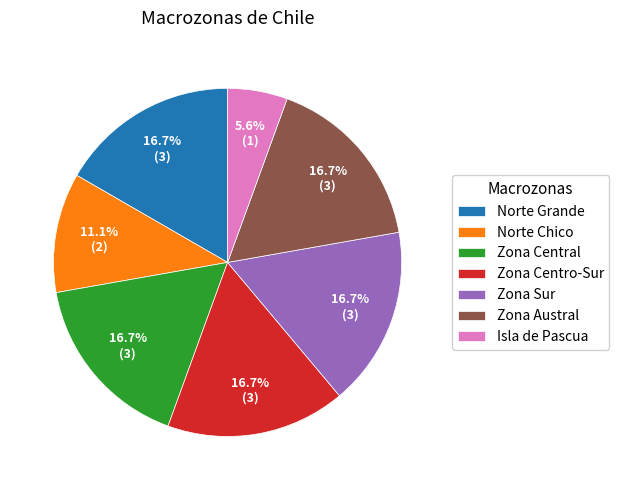

How many segments does this pie chart have?

7